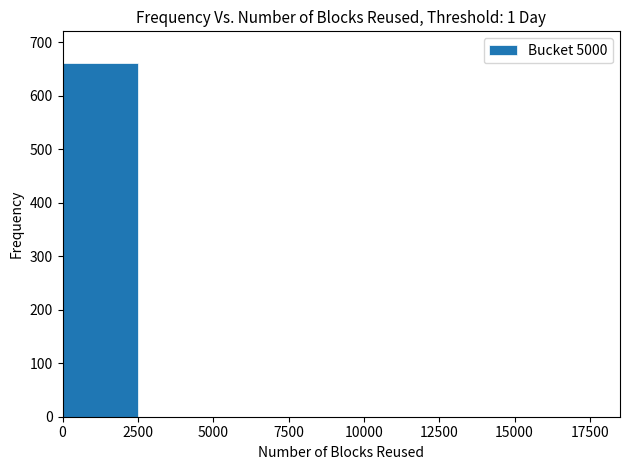

Which range on the x-axis has the tallest bar?

0 to 2500